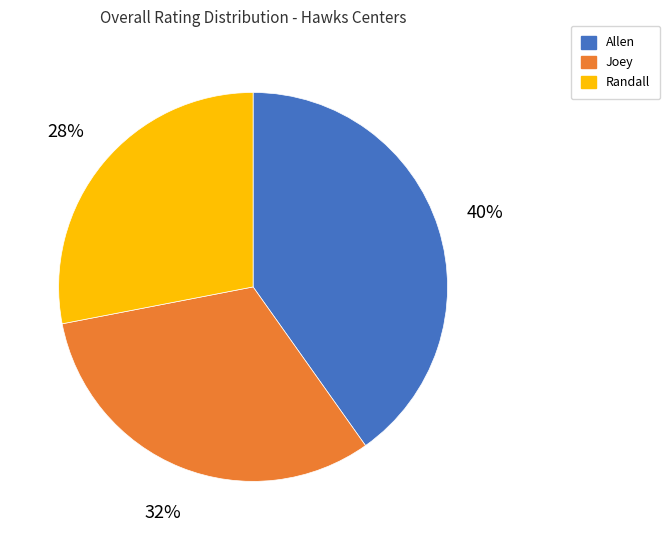

Which category has the smallest portion of the pie?

Randall